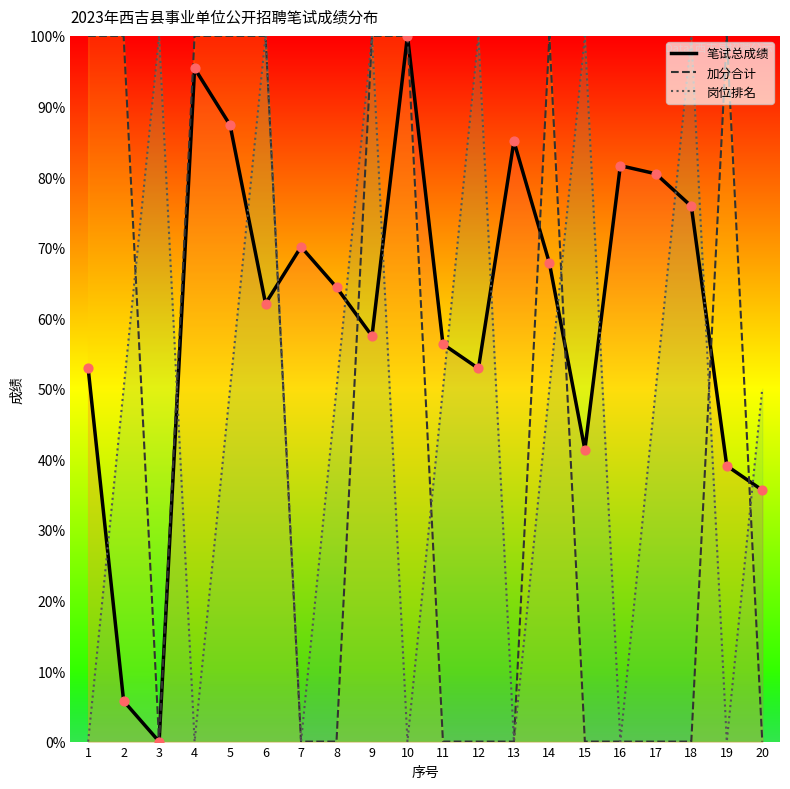

At which category is the sum across all series the highest?

6